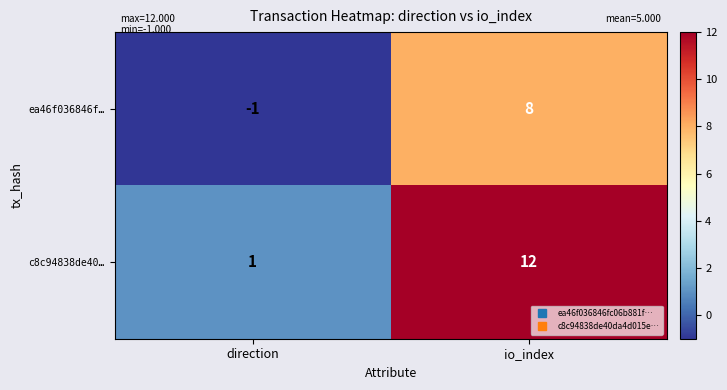

Reading right to left, list all the values displayed in this chart.

ea46f036846f…: io_index=8	direction=-1
c8c94838de40…: io_index=12	direction=1